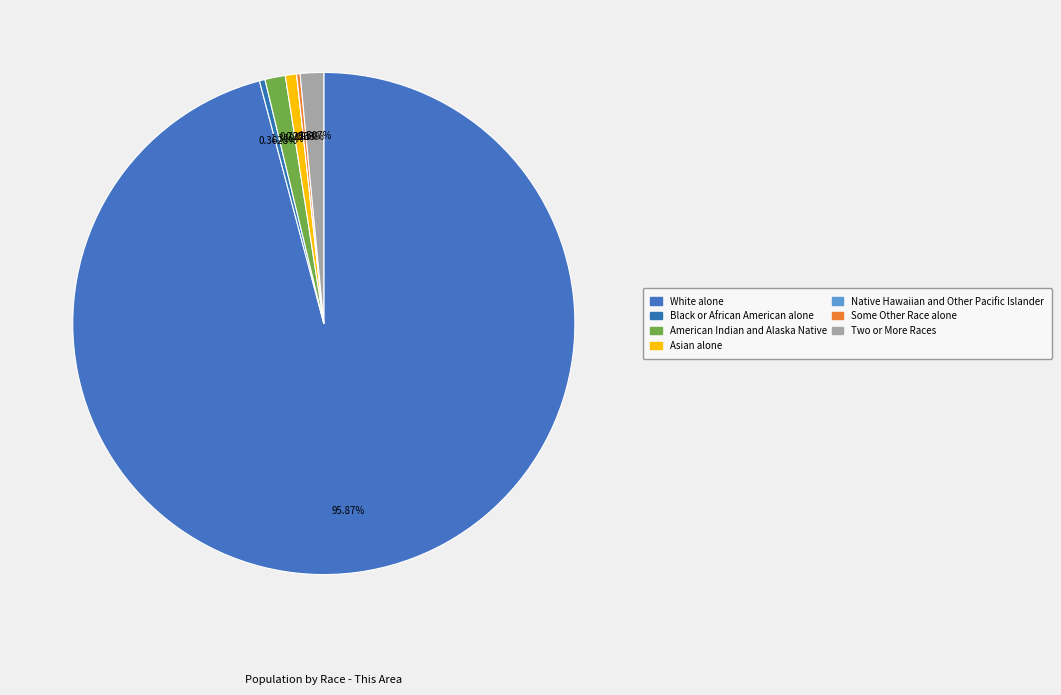

Combined, what portion of the pie is Two or More Races and Native Hawaiian and Other Pacific Islander?

1.5%